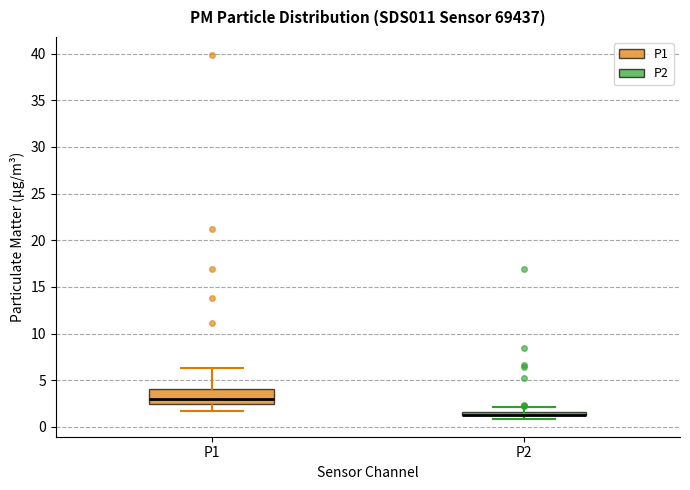

Which box is the tallest, from its lower edge to its upper edge?

P1